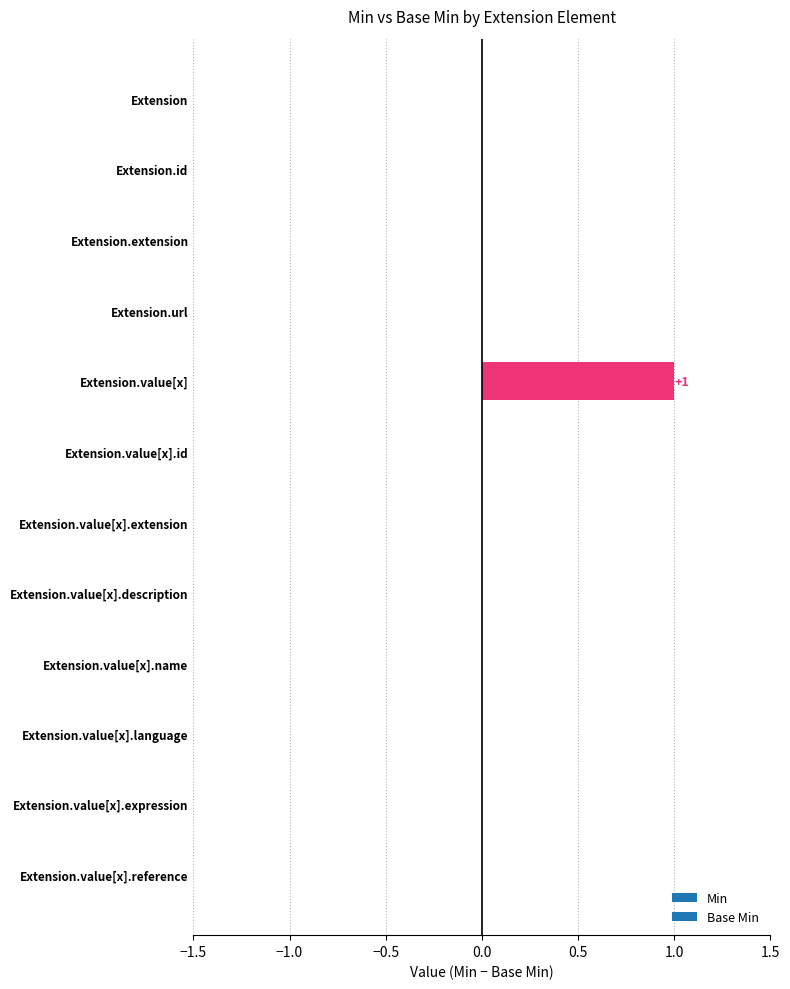

Reading top to bottom, transcribe all the data shown in this chart.

Extension=0	Extension.id=0	Extension.extension=0	Extension.url=0	Extension.value[x]=1	Extension.value[x].id=0	Extension.value[x].extension=0	Extension.value[x].description=0	Extension.value[x].name=0	Extension.value[x].language=0	Extension.value[x].expression=0	Extension.value[x].reference=0